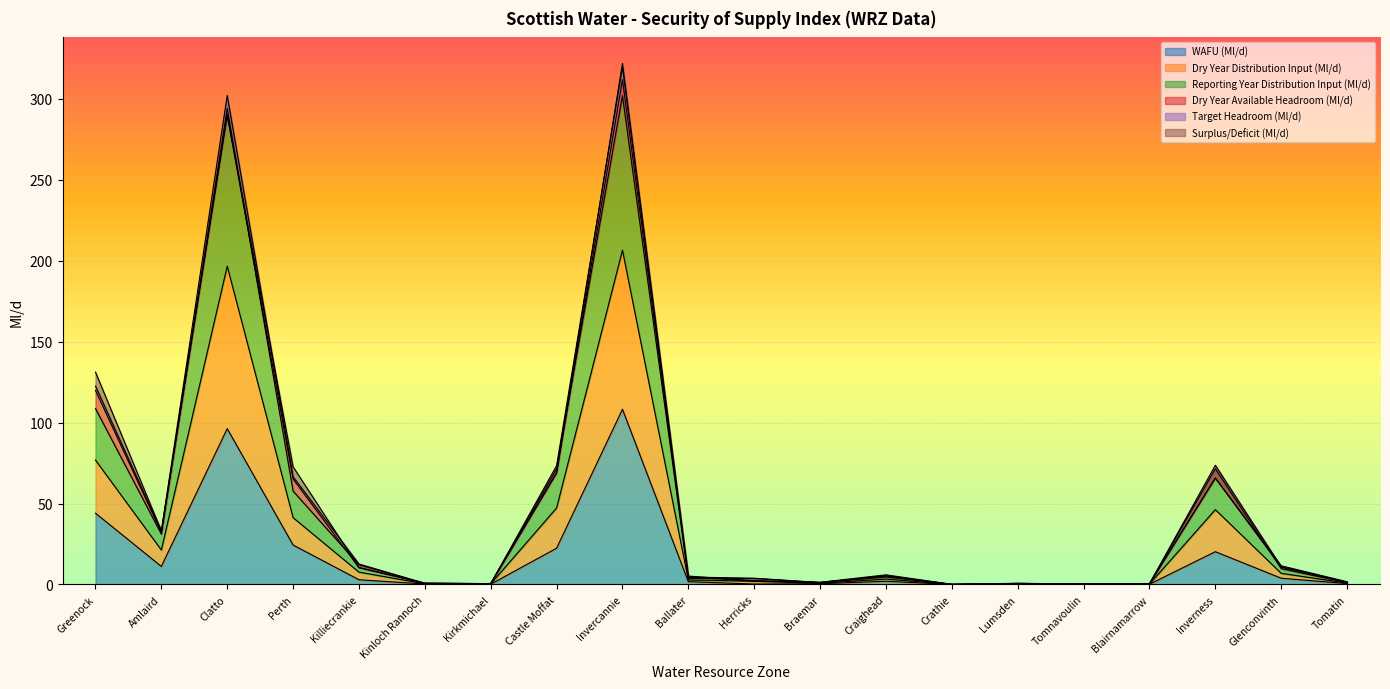

What is the approximate value of WAFU (Ml/d) at Inverness?

20.2